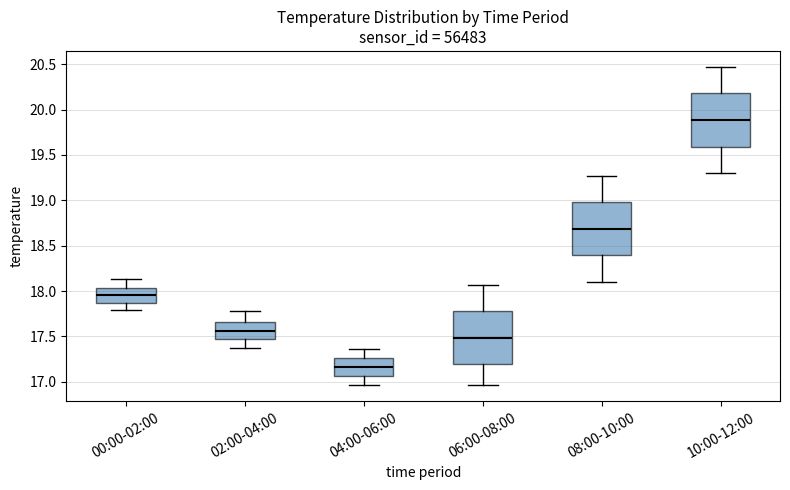

Reading left to right, transcribe this box plot: for each box, give where its median line is, the range the box spans, and where its two whiskers end, as read against the y-axis. The values are not printed on the chart, so give them approximately, as read against the axis.

00:00-02:00: median 17.95, box 17.85 to 18.05, whiskers 17.80 to 18.15
02:00-04:00: median 17.55, box 17.45 to 17.65, whiskers 17.35 to 17.80
04:00-06:00: median 17.15, box 17.05 to 17.25, whiskers 16.95 to 17.35
06:00-08:00: median 17.50, box 17.20 to 17.80, whiskers 16.95 to 18.05
08:00-10:00: median 18.70, box 18.40 to 19.00, whiskers 18.10 to 19.25
10:00-12:00: median 19.90, box 19.60 to 20.20, whiskers 19.30 to 20.45